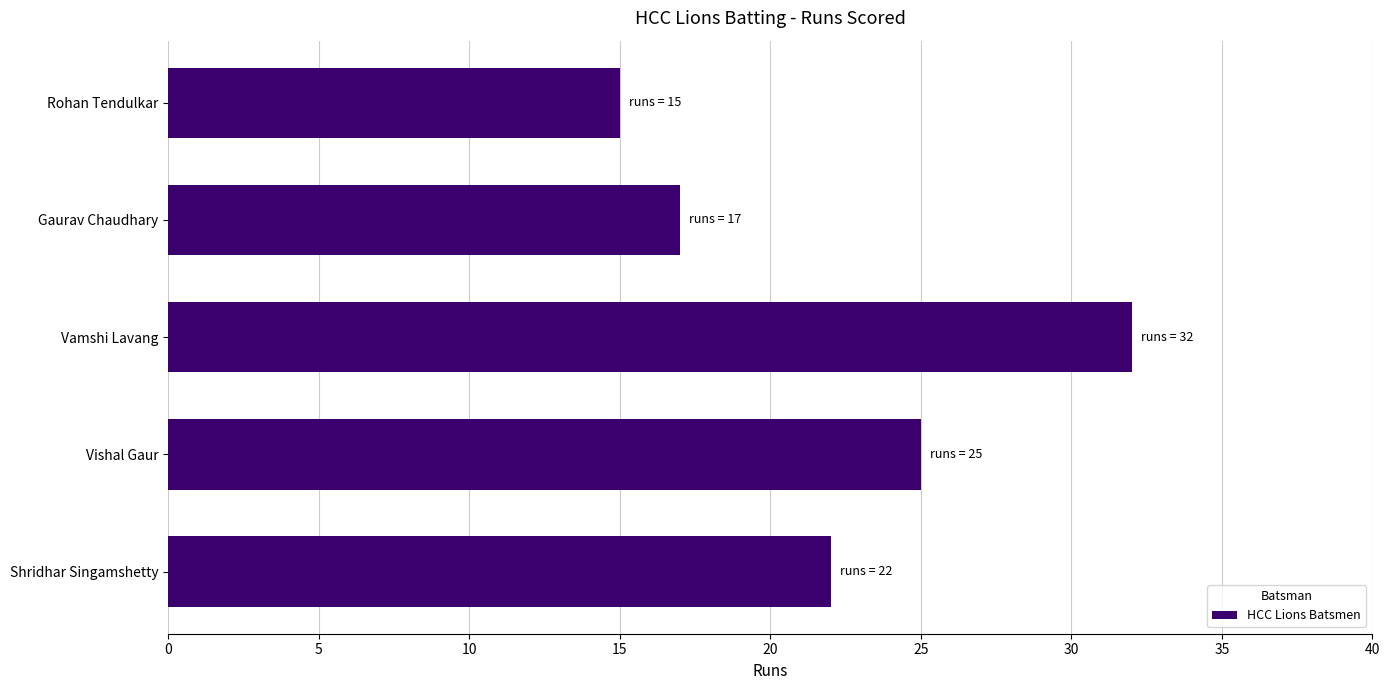

Rank the categories by value from lowest to highest.

Rohan Tendulkar, Gaurav Chaudhary, Shridhar Singamshetty, Vishal Gaur, Vamshi Lavang